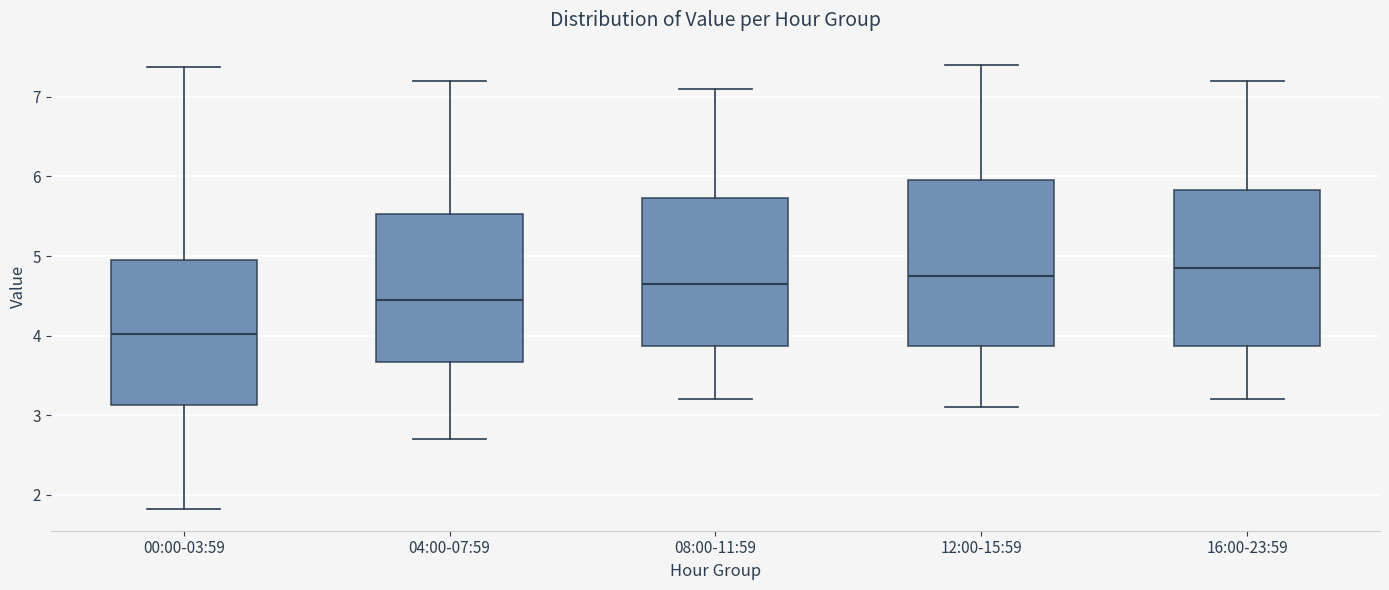

Reading left to right, read every box against the y-axis: the position of its median line, the range the box covers, and the ends of its whiskers. The values are not printed on the chart, so give them approximately, as read against the axis.

00:00-03:59: median 4.0, box 3.1 to 5.0, whiskers 1.8 to 7.4
04:00-07:59: median 4.5, box 3.7 to 5.5, whiskers 2.7 to 7.2
08:00-11:59: median 4.7, box 3.9 to 5.7, whiskers 3.2 to 7.1
12:00-15:59: median 4.8, box 3.9 to 6.0, whiskers 3.1 to 7.4
16:00-23:59: median 4.9, box 3.9 to 5.8, whiskers 3.2 to 7.2